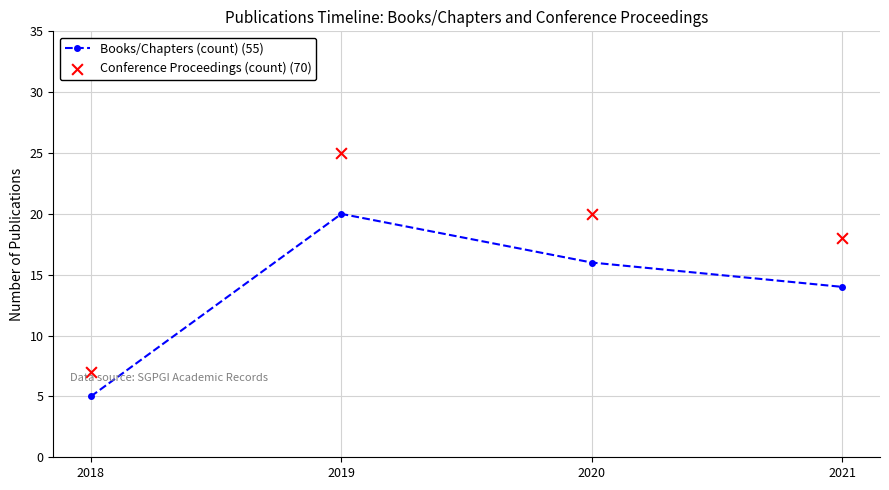

Is the value of Conference Proceedings (count) (70) at 2019 greater than the value of Books/Chapters (count) (55) at 2019?

Yes